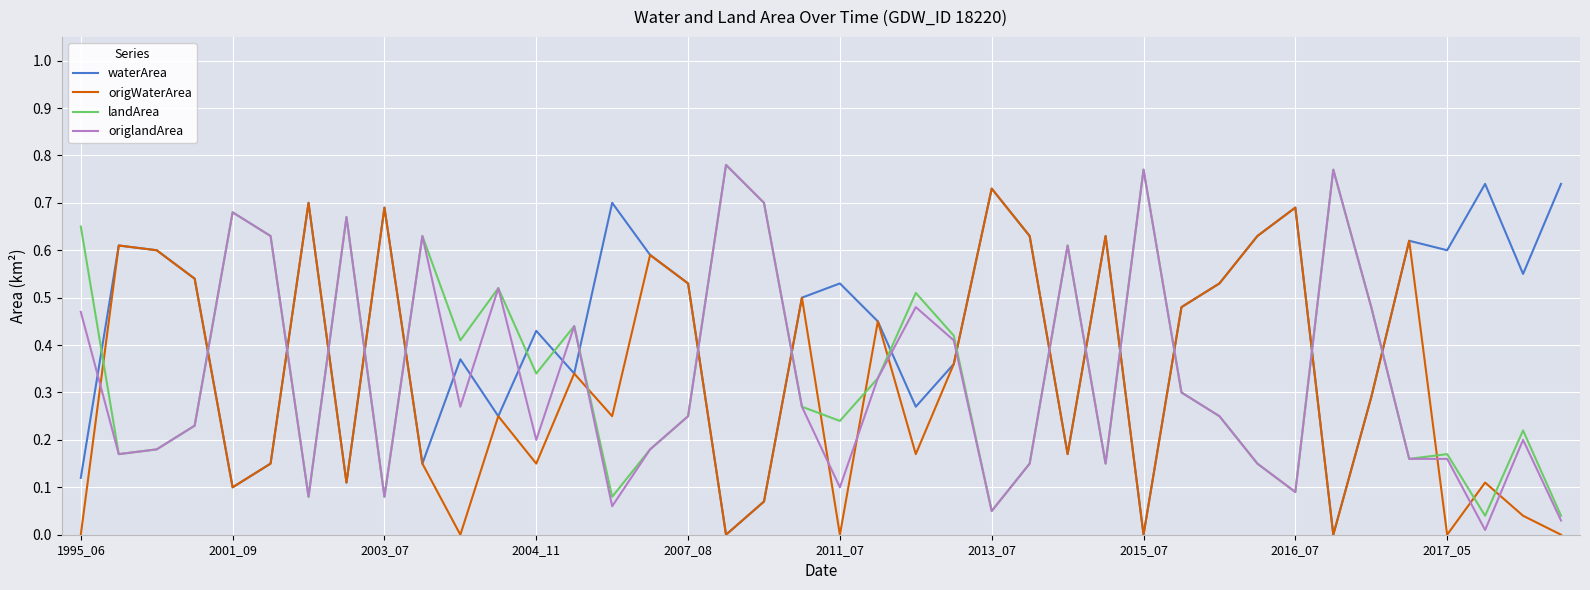

Which series has the largest total across all categories?

waterArea